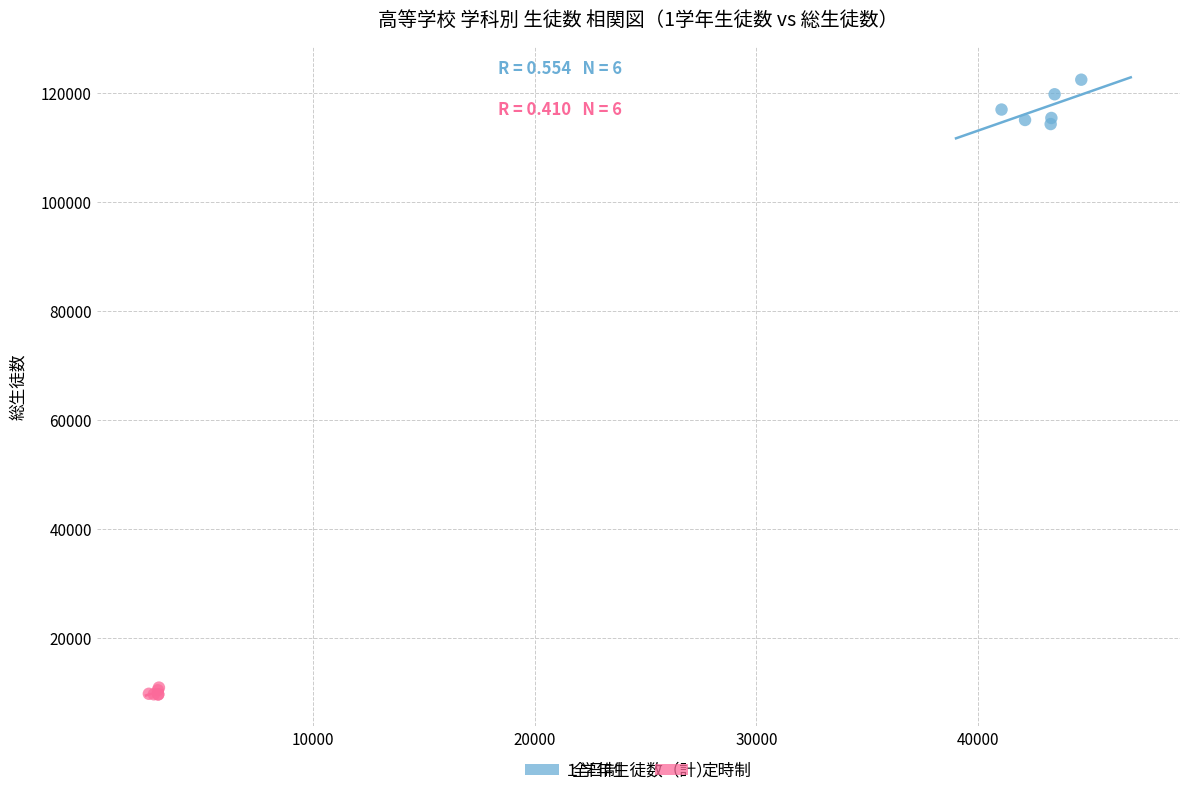

What are all the series names shown in the legend?

全日制, 定時制